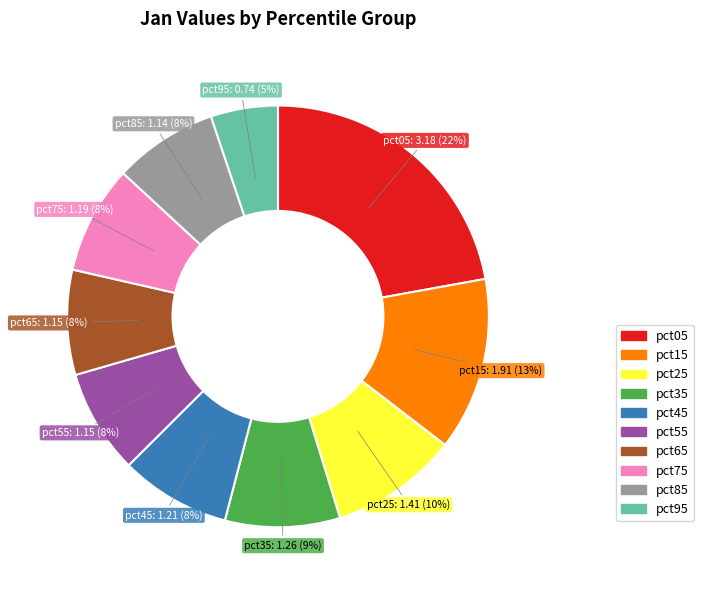

How many segments does this pie chart have?

10